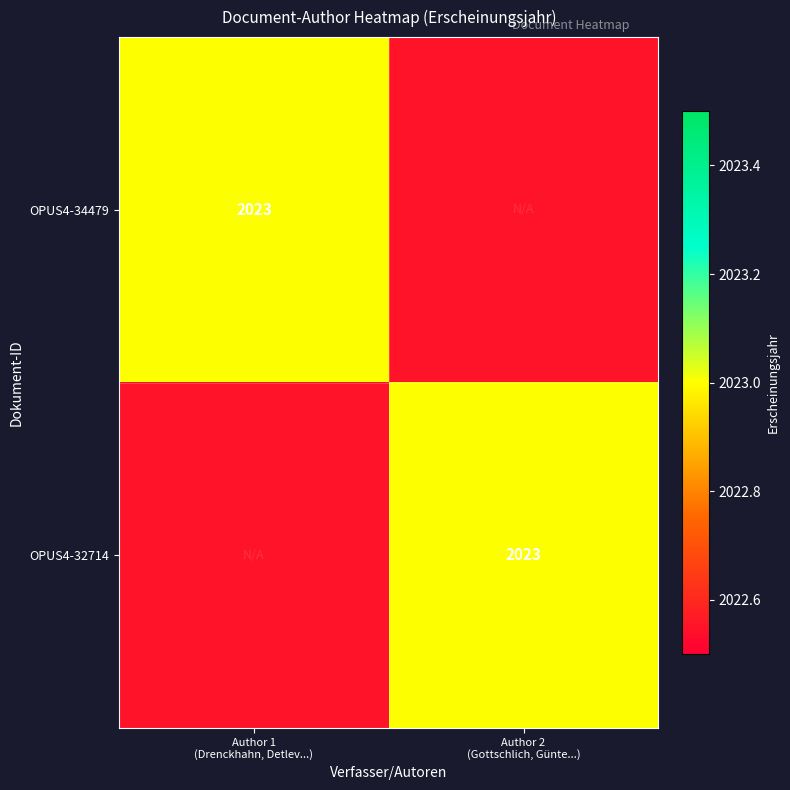

True or false: OPUS4-34479 has a value of 0 at Author 2 (Gottschlich, Günte...).

True